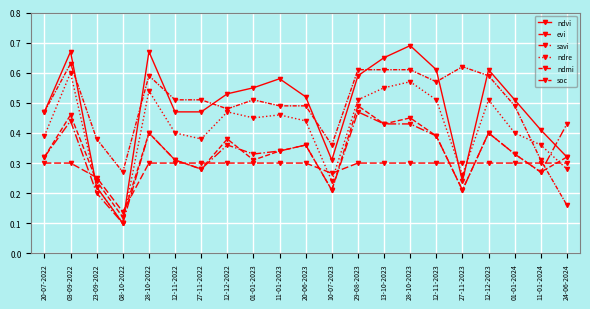

At 12-12-2023, list the series in order from largest to smallest.

ndvi, ndmi, ndre, evi, savi, soc